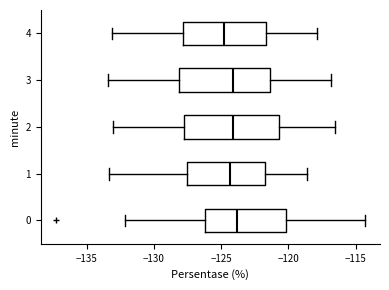

Reading bottom to top, read every box against the x-axis: the position of its median line, the range the box covers, and the ends of its whiskers. The values are not printed on the chart, so give them approximately, as read against the axis.

0: median -124.0, box -126.0 to -120.0, whiskers -132.0 to -114.5
1: median -124.5, box -127.5 to -121.5, whiskers -133.5 to -118.5
2: median -124.0, box -127.5 to -120.5, whiskers -133.0 to -116.5
3: median -124.0, box -128.0 to -121.5, whiskers -133.5 to -117.0
4: median -125.0, box -128.0 to -121.5, whiskers -133.0 to -118.0